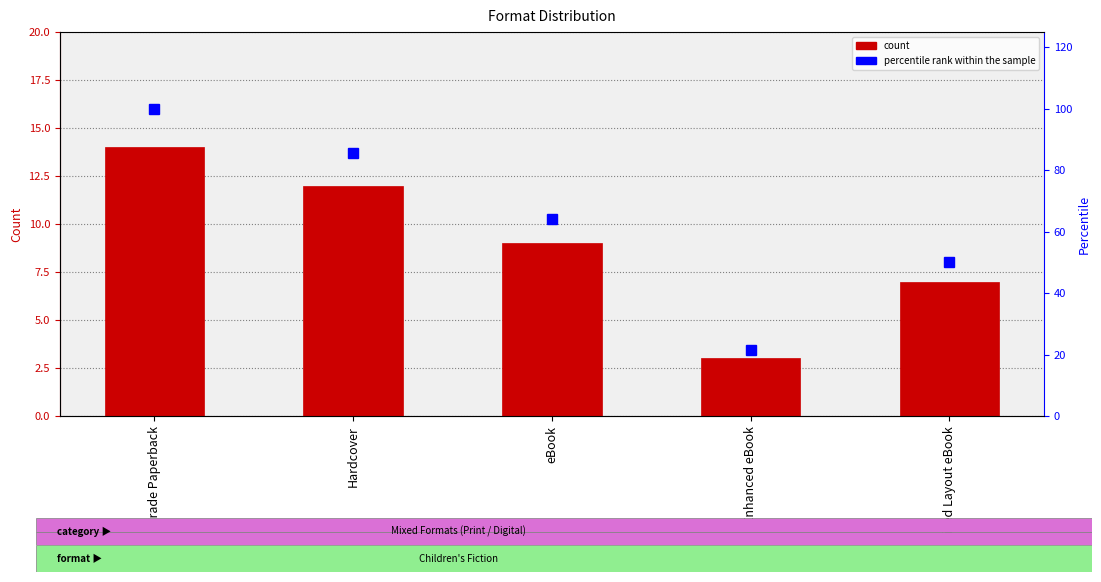

Does the chart contain any negative values?

No